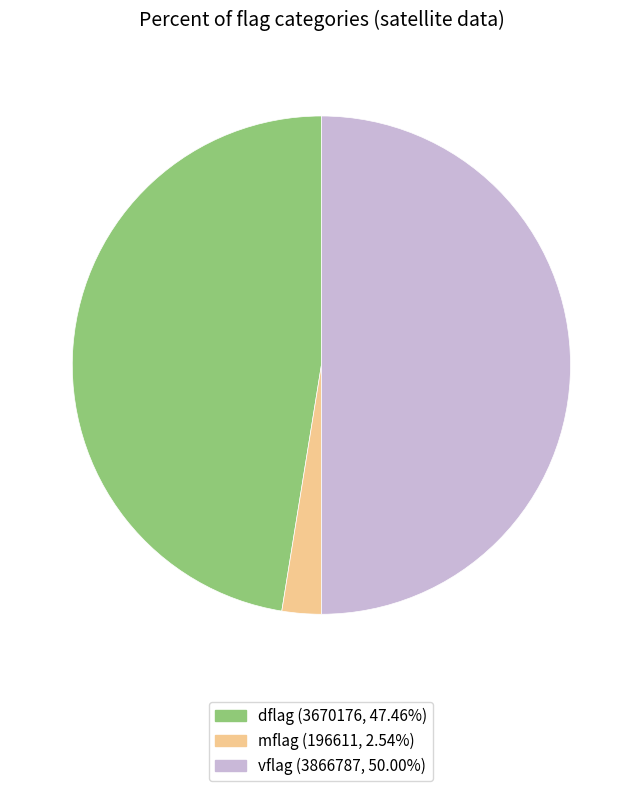

Is the sum of vflag (3866787, 50.00%) and dflag (3670176, 47.46%) greater than half?

Yes